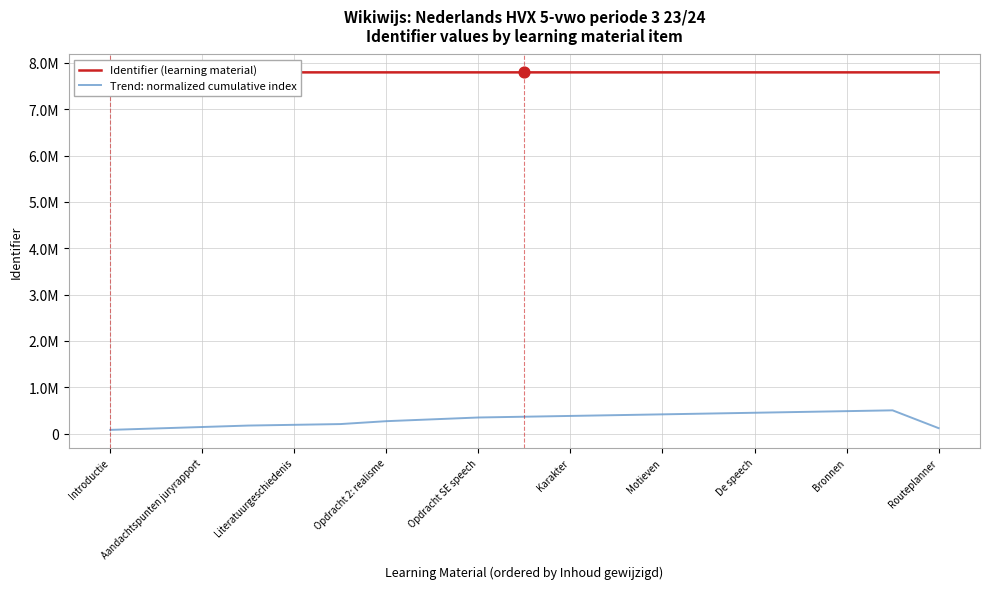

Is the value of Trend: normalized cumulative index at 16 greater than the value of Identifier (learning material) at Routeplanner?

No